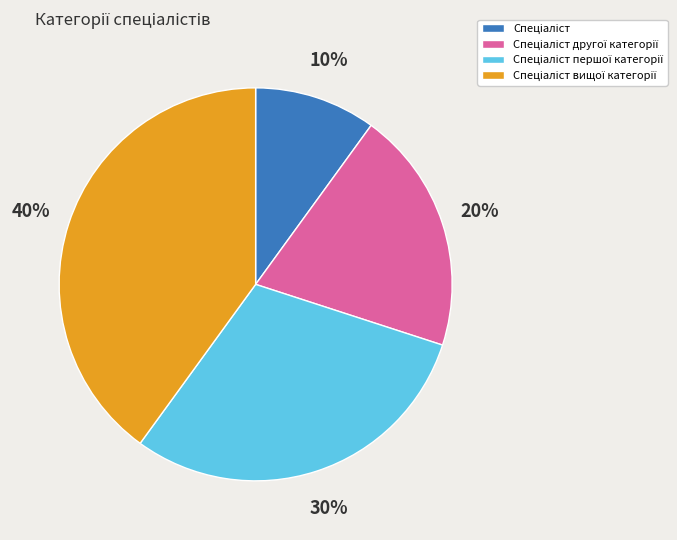

Is there a majority slice in this chart?

No